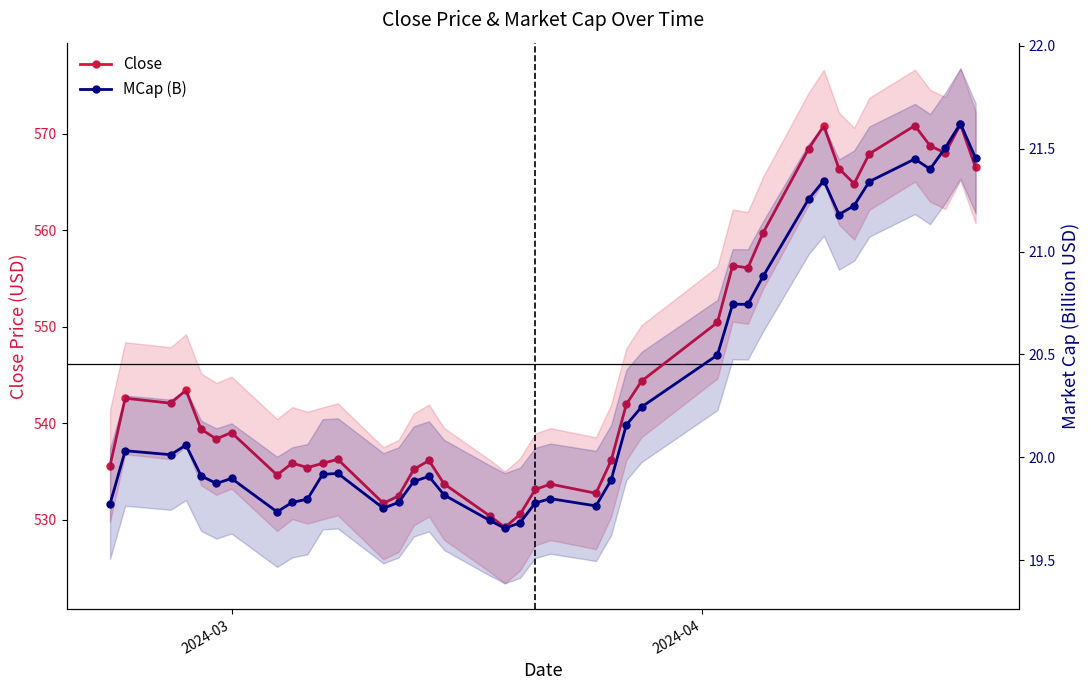

How many series are shown in this chart?

2